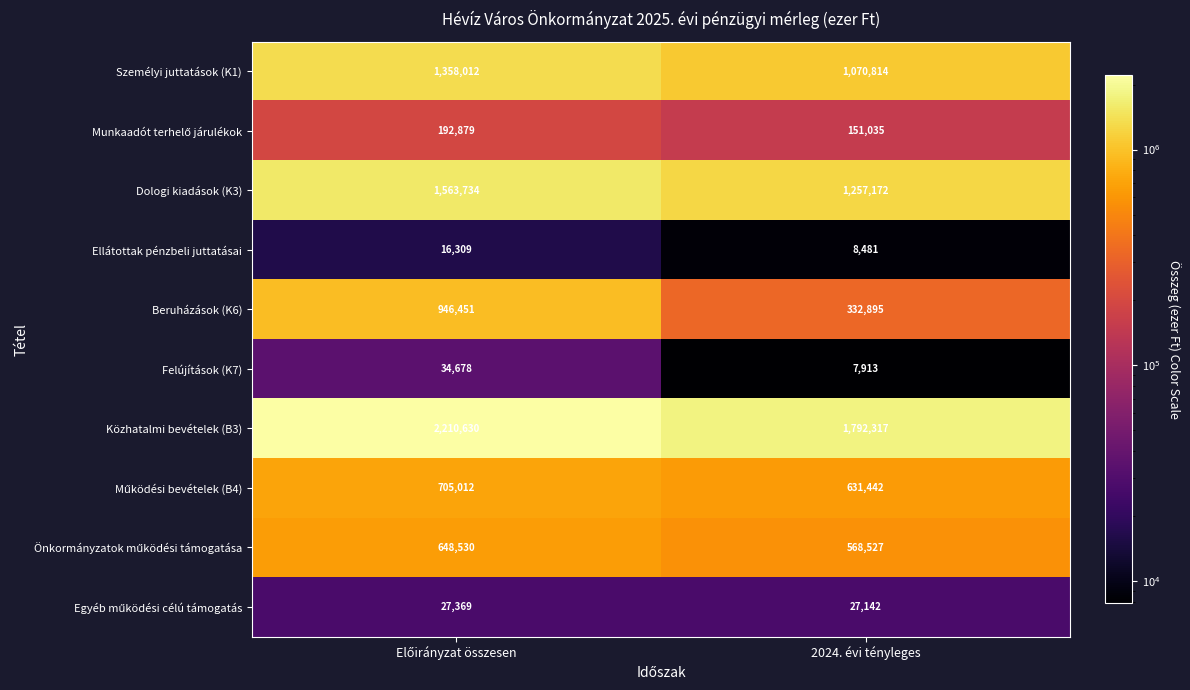

How many data points does each series have?

2